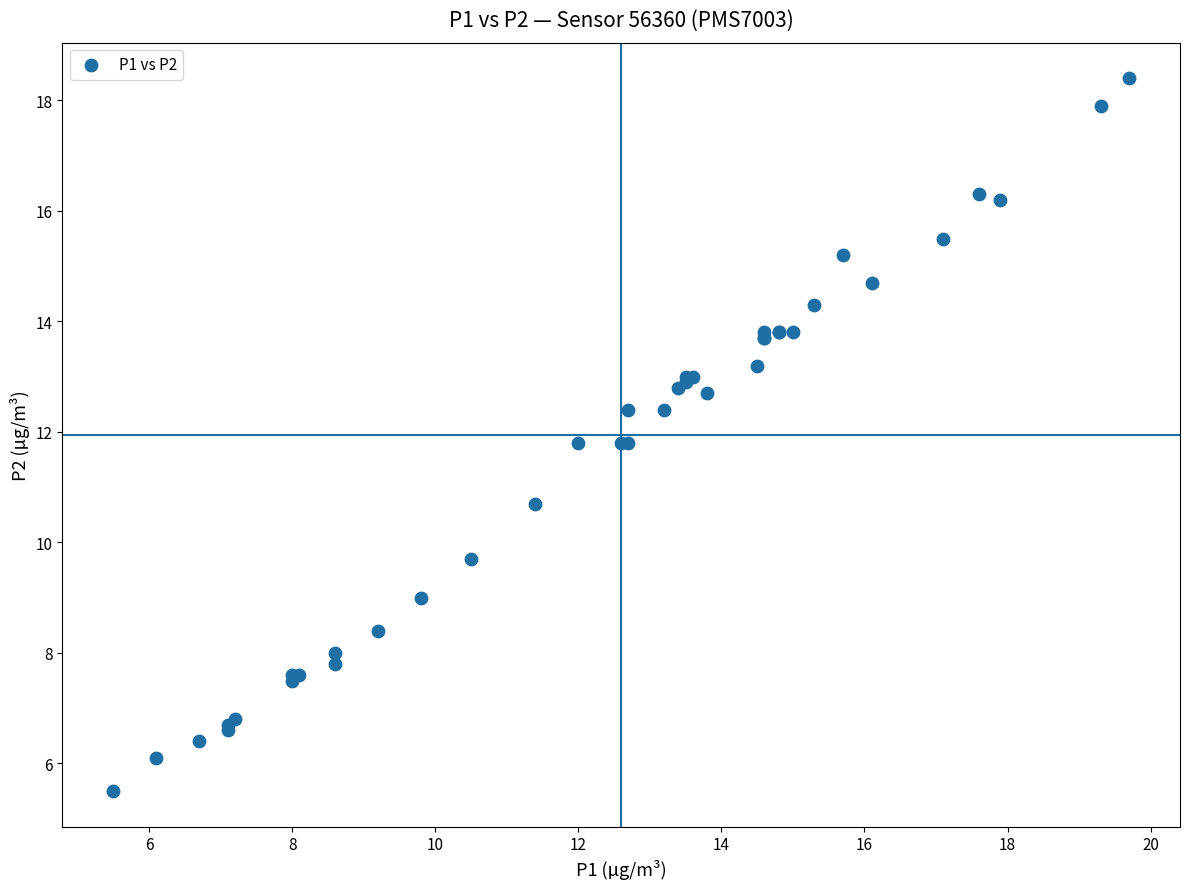

What Y value in the scatter plot is closest to 11?

10.7